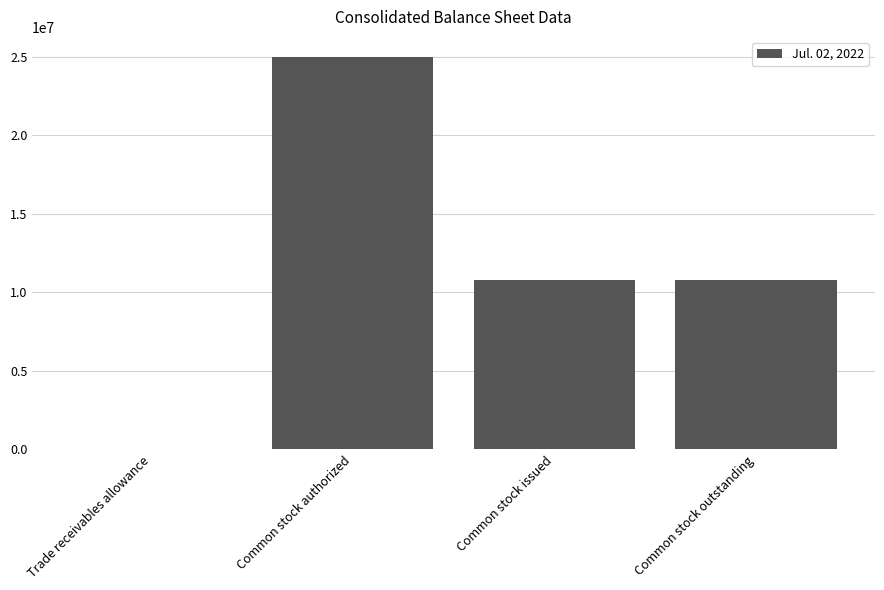

What is the greatest value displayed?

25000000